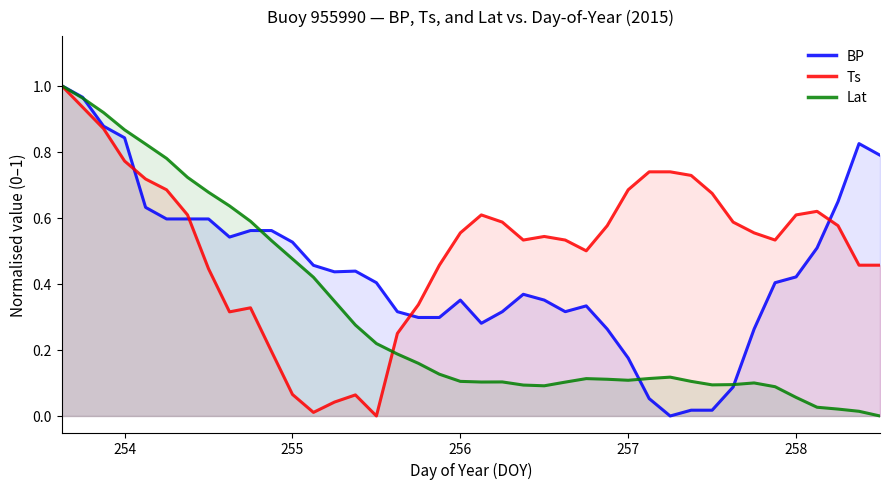

How many lines are shown in the chart?

3